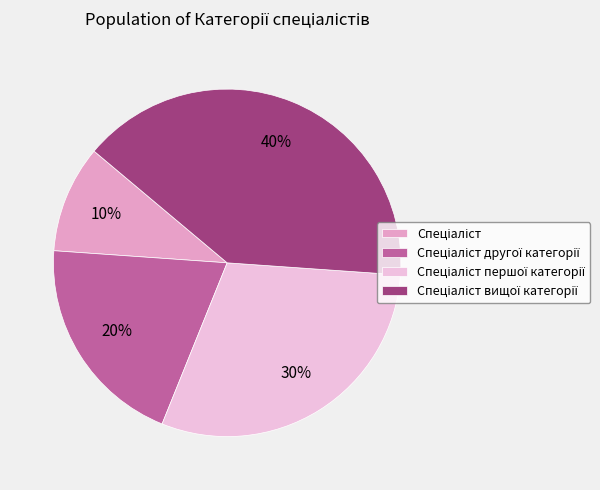

Does any single category account for the majority?

No